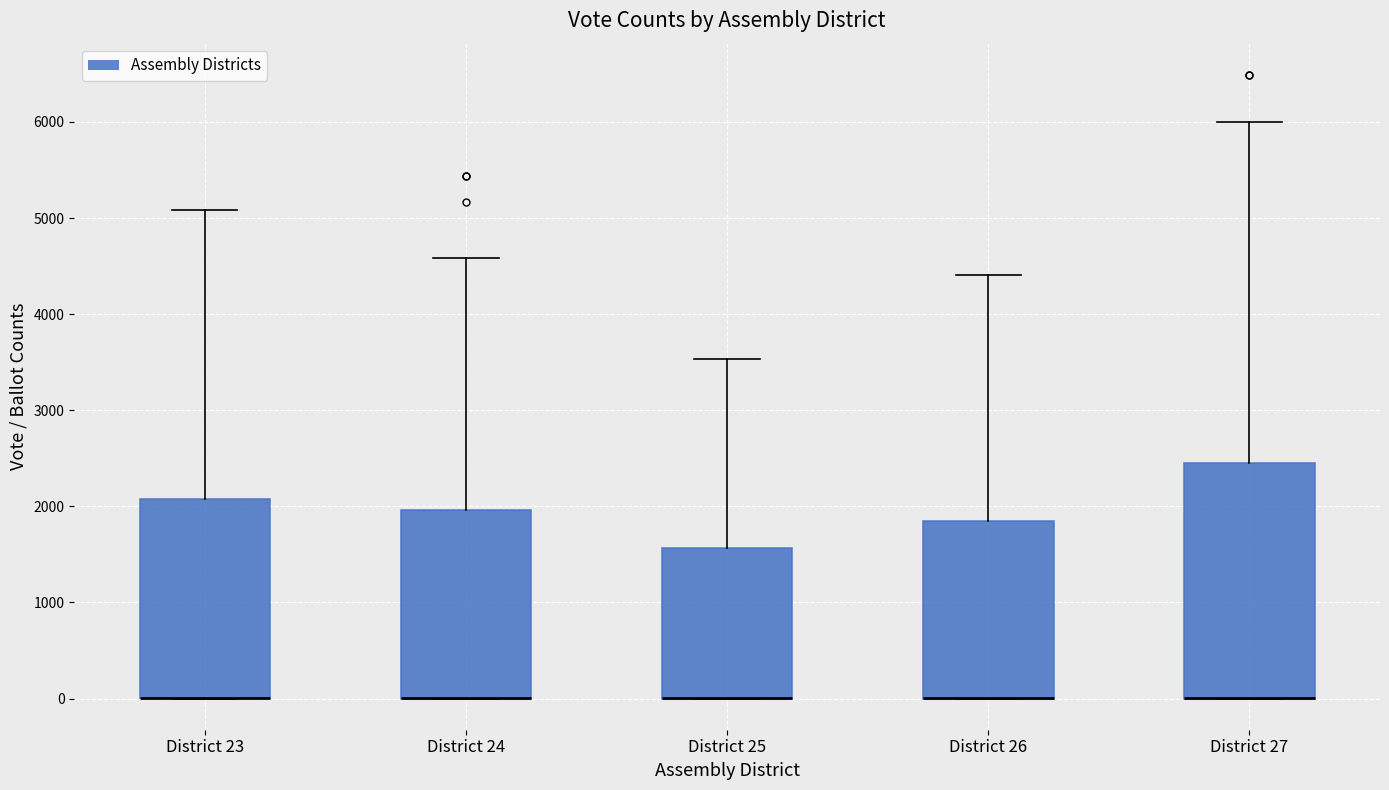

Comparing the boxes themselves (not the whiskers), which one is the tallest?

District 27